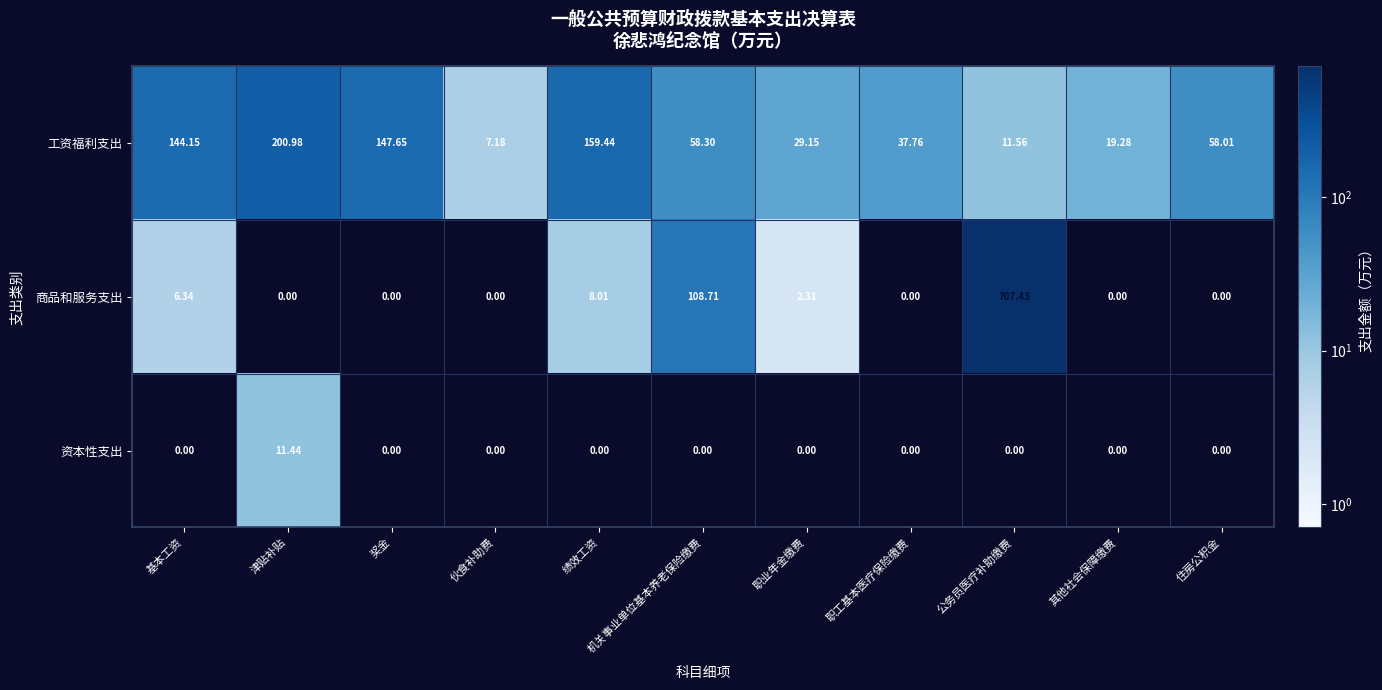

Which label corresponds to the largest value in the chart?

公务员医疗补助缴费